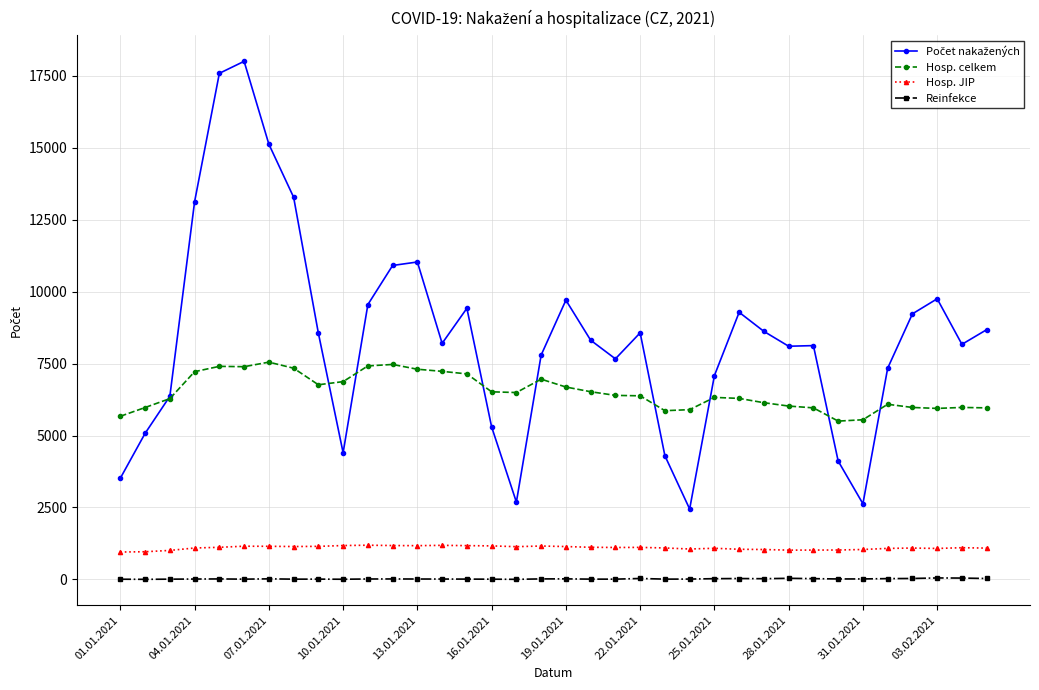

True or false: Reinfekce has more than 0 points higher than both neighbors.

True